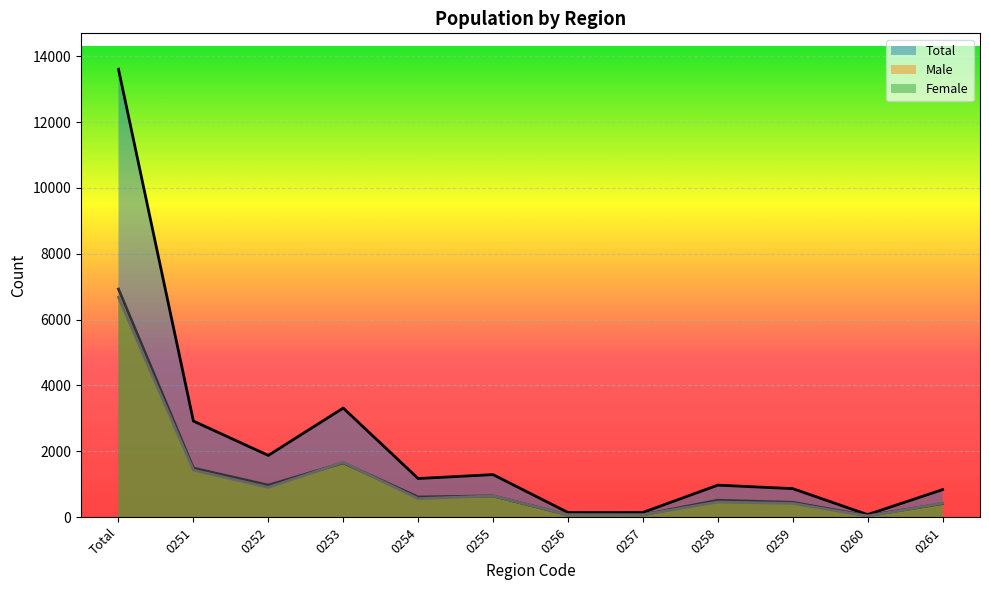

Between 0260 and 0255, which is larger?

0255